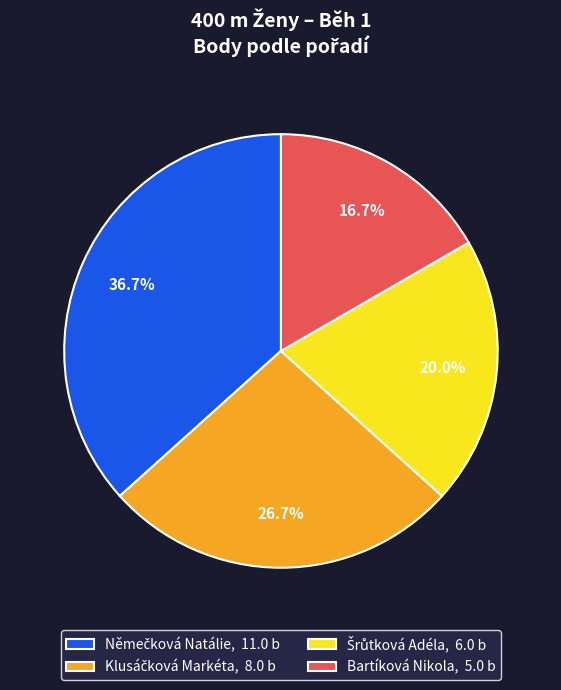

Is there any slice that represents more than half of the pie?

No